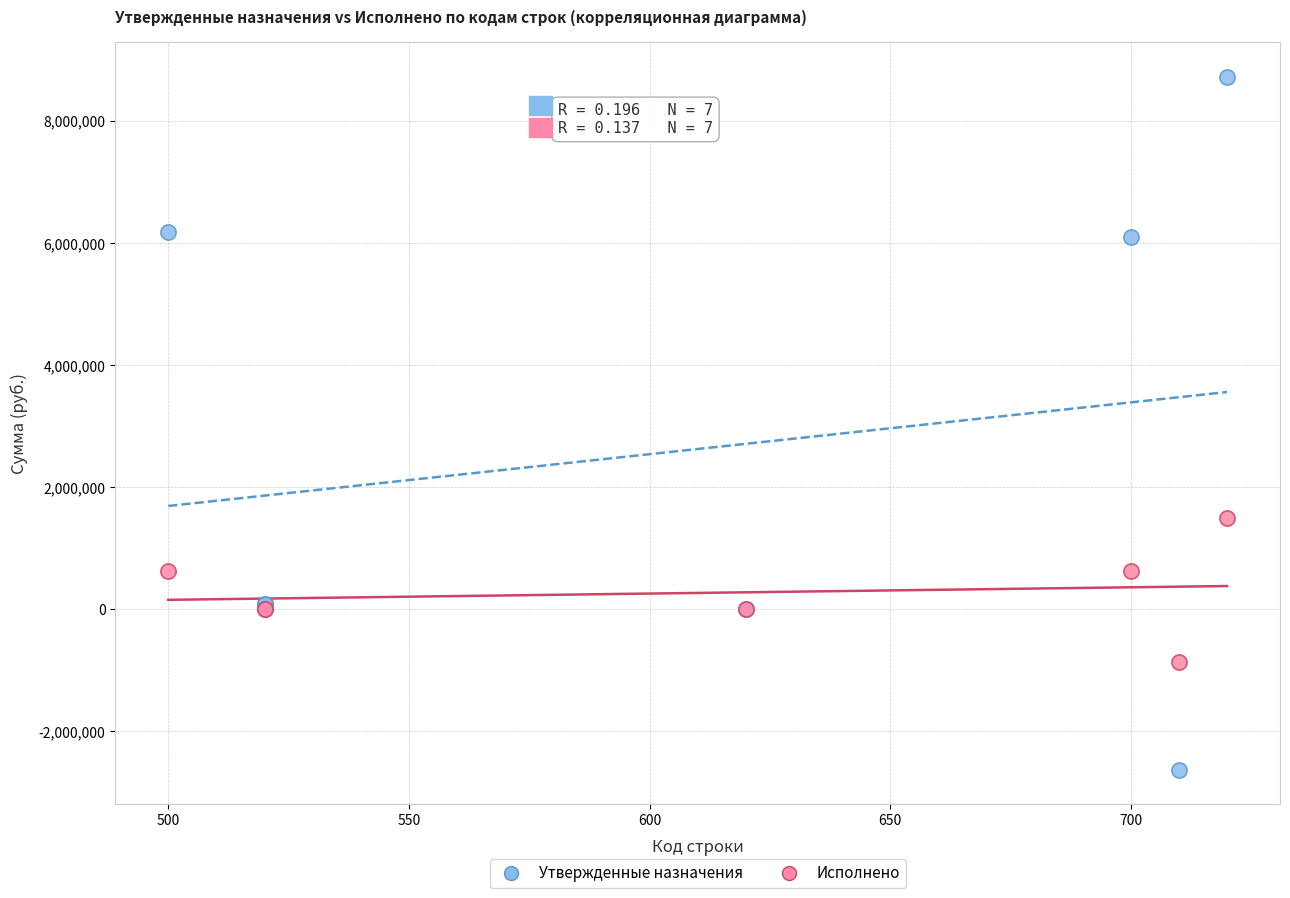

Which series contains the lowest Y value?

Утвержденные назначения